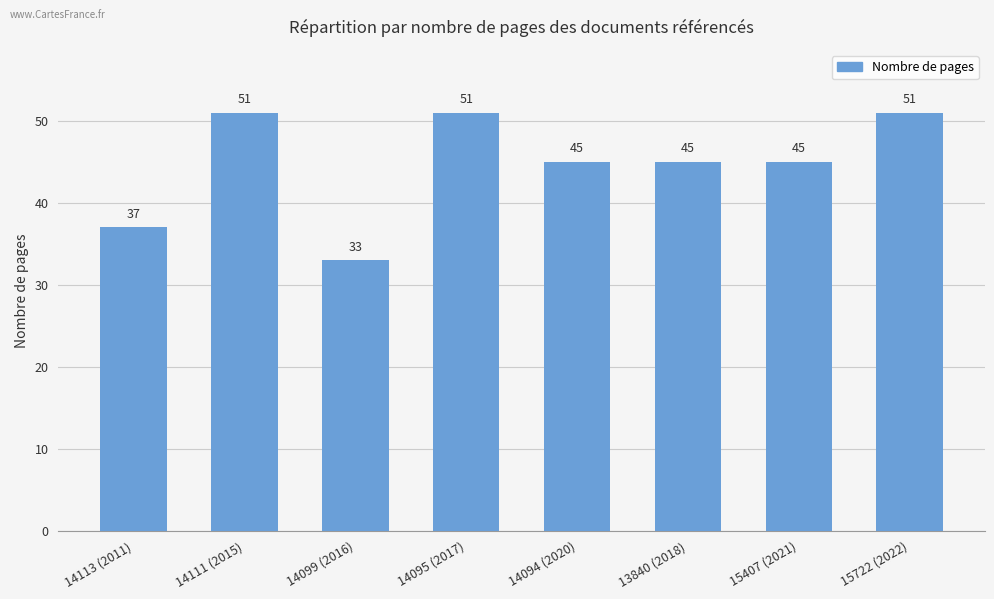

How many values are between 45 and 51?

6